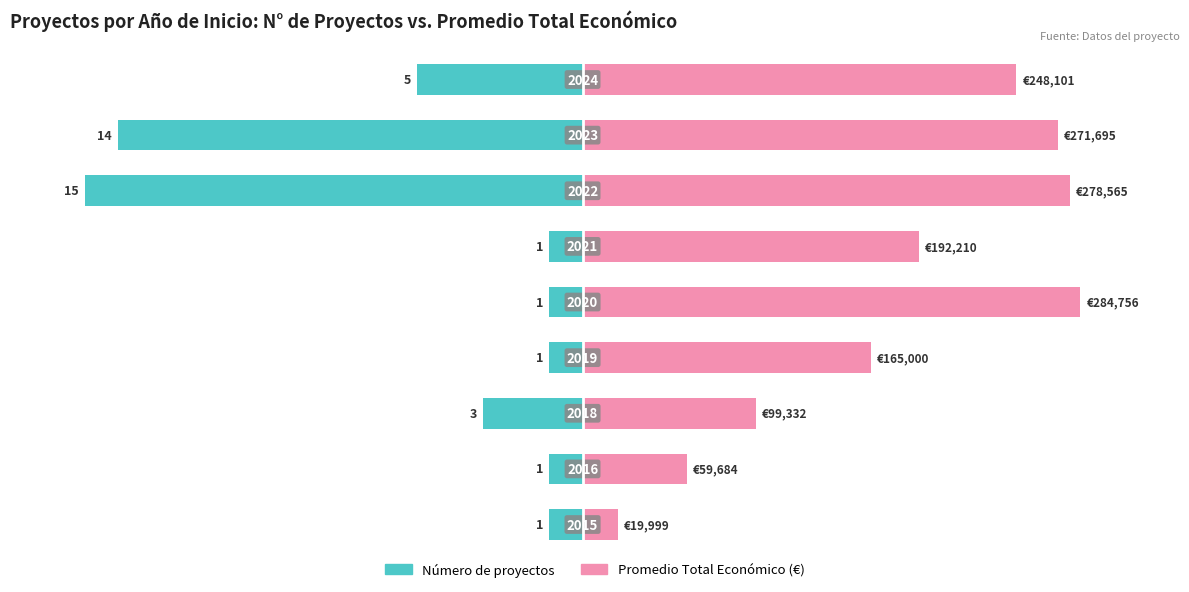

How many bars are there in total?

18